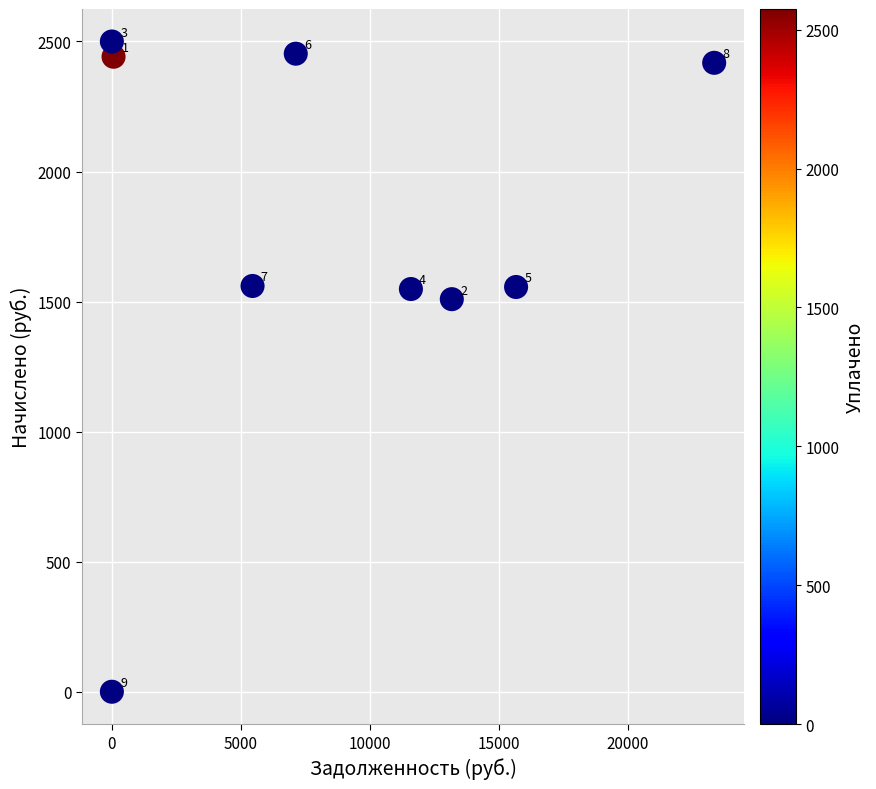

What Y value in the scatter plot is closest to 1249?

1509.3